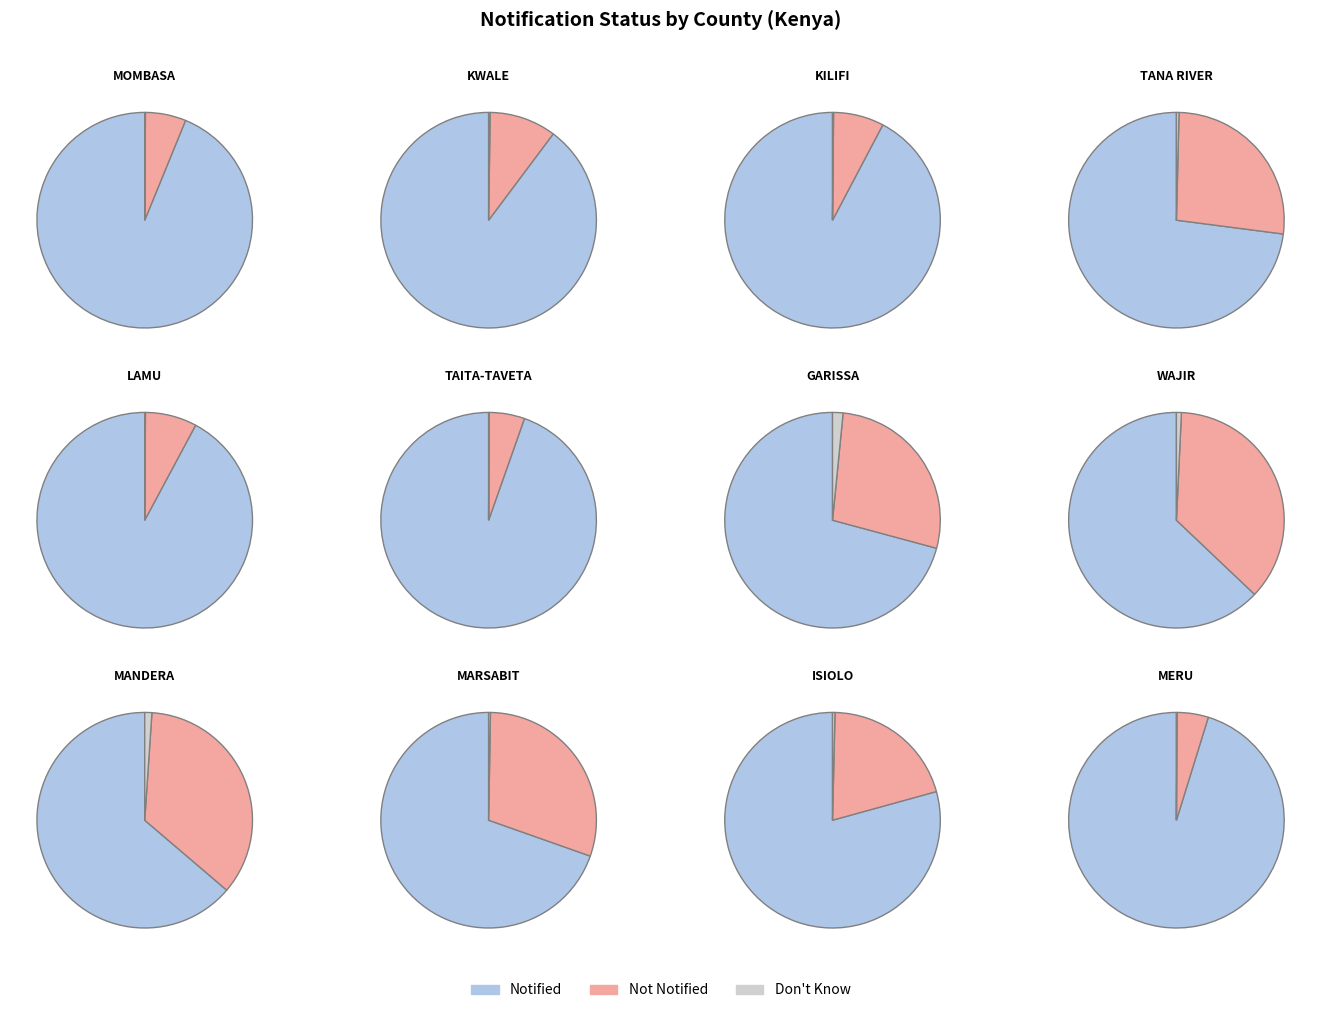

To the nearest percent, what portion does WAJIR represent?

19%